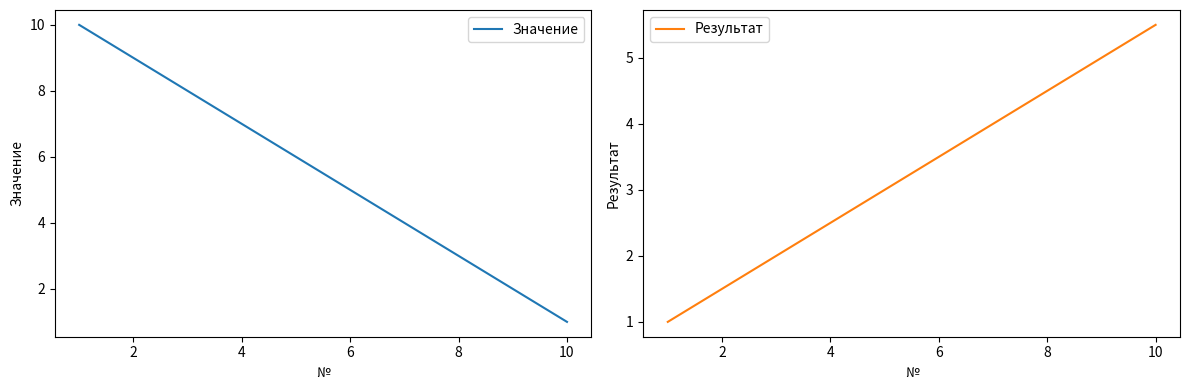

Reading left to right, what are all the values shown in this chart?

Значение: 10.0	9.0	8.0	7.0	6.0	5.0	4.0	3.0	2.0	1.0
Результат: 1.0	1.5	2.0	2.5	3.0	3.5	4.0	4.5	5.0	5.5